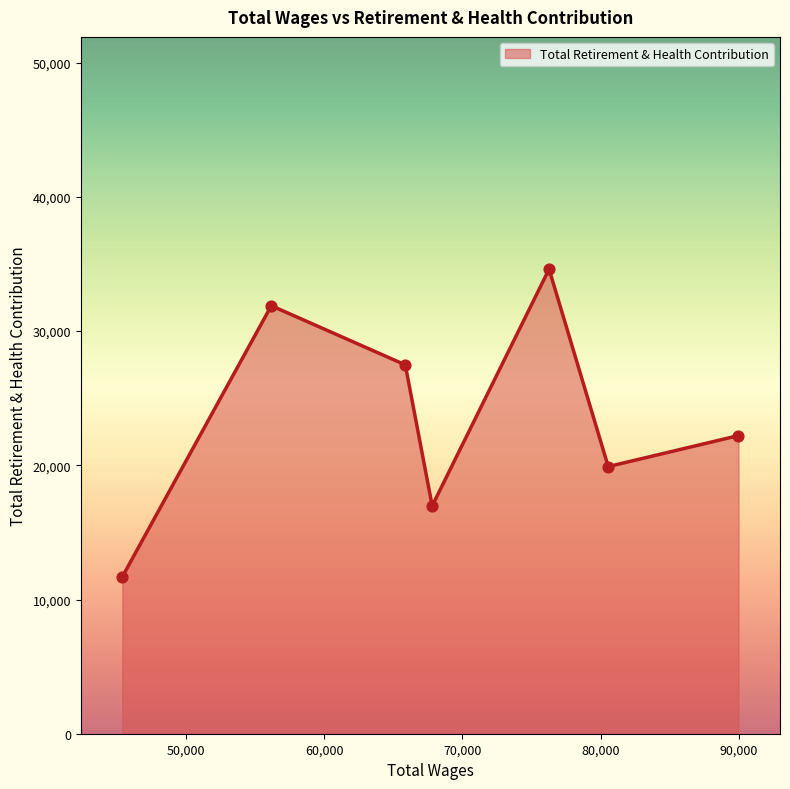

True or false: the data has more than 1 interior local peaks.

True